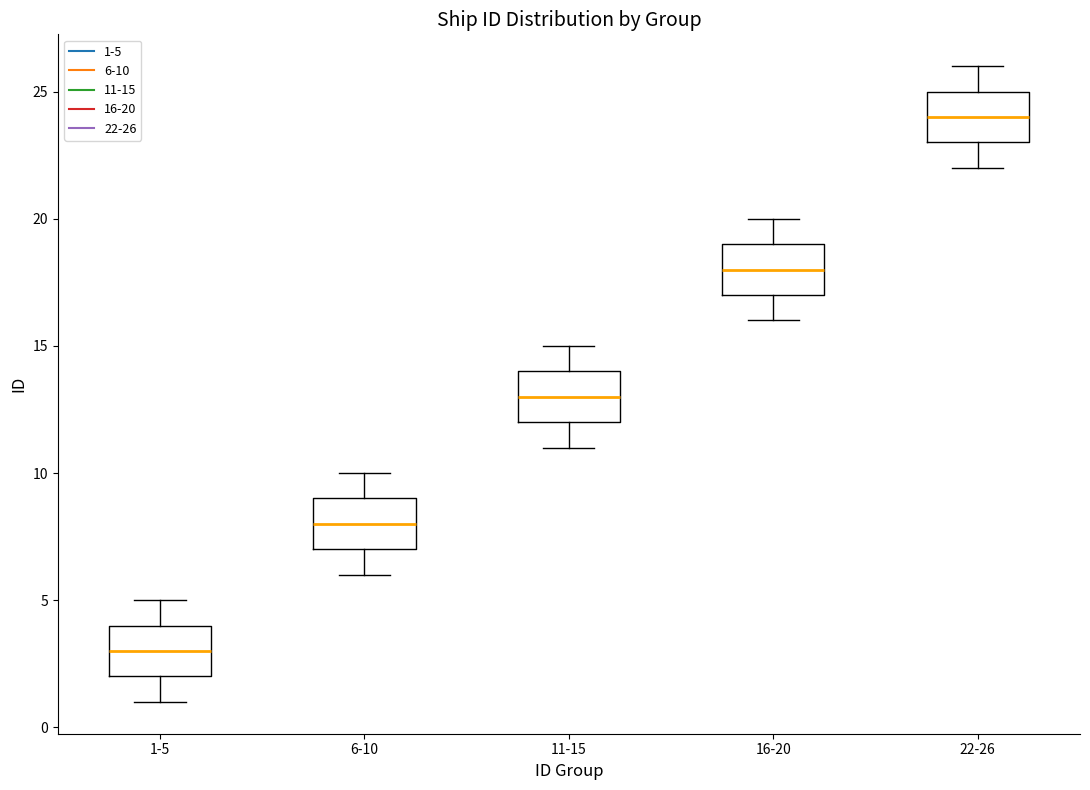

Where does the lower whisker of the box for 16-20 end on the y-axis? The values are not printed on the chart, so give them approximately, as read against the axis.

16